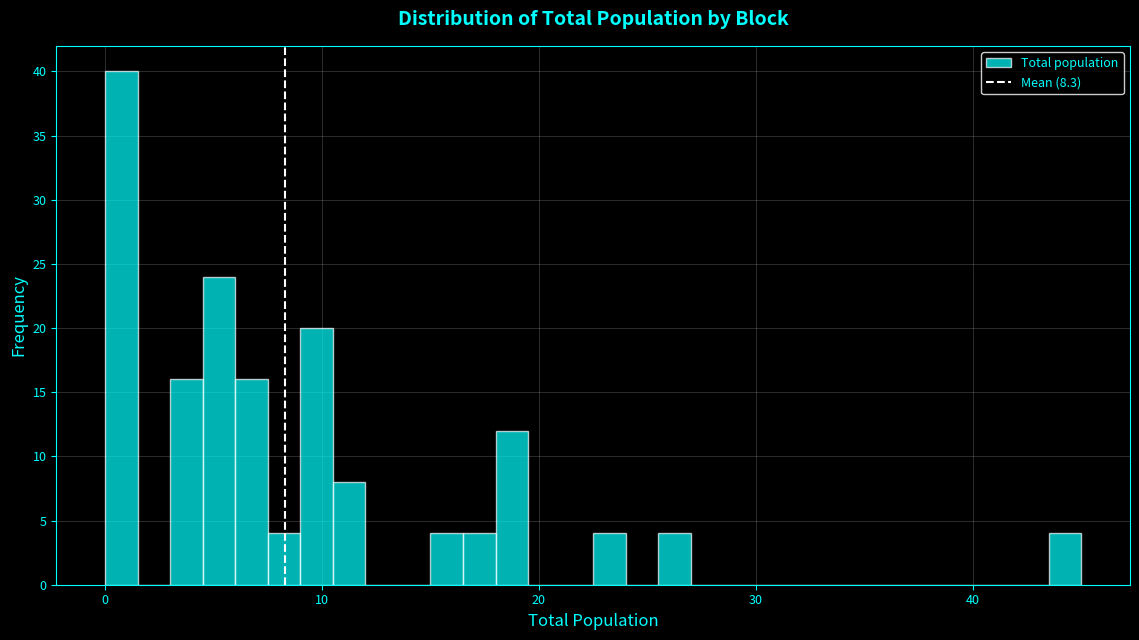

Read against the x-axis, roughly where is the centre of the tallest bar?

1